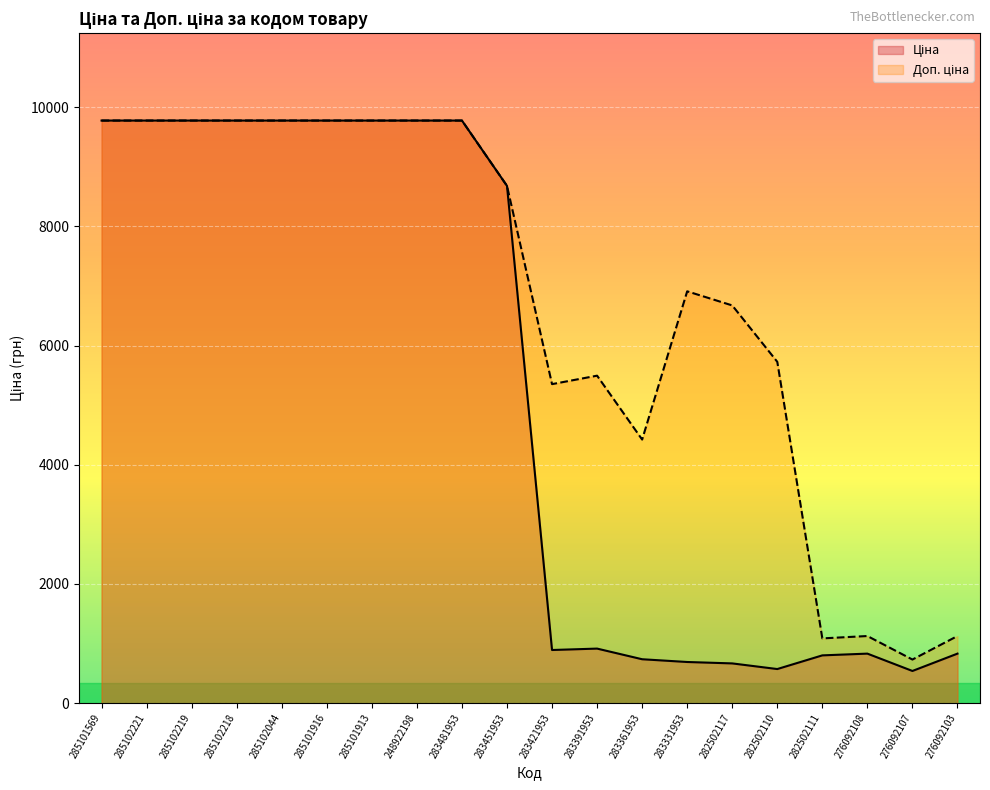

What are all the series names shown in the legend?

Ціна, Доп. ціна